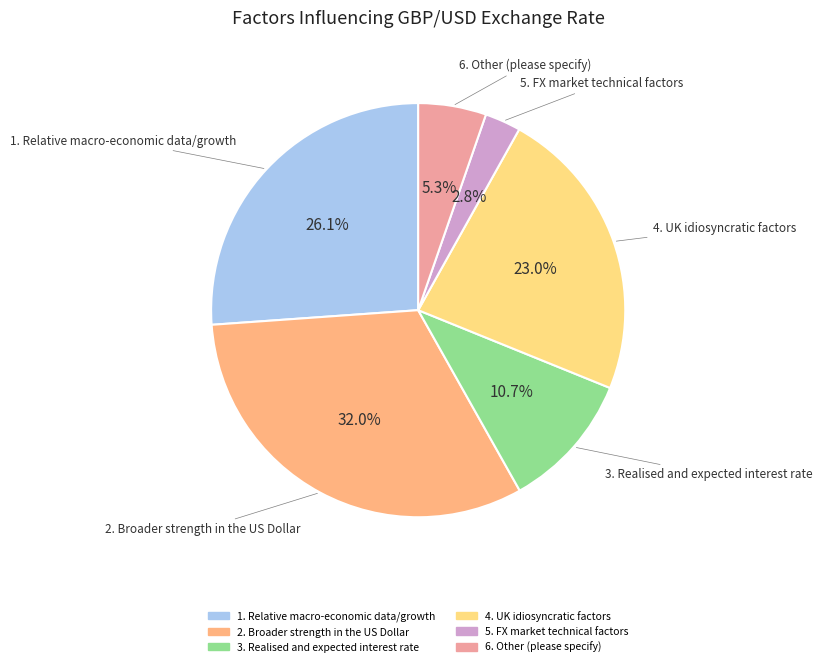

Rank the categories by value from highest to lowest.

2. Broader strength in the US Dollar, 1. Relative macro-economic data/growth, 4. UK idiosyncratic factors, 3. Realised and expected interest rate, 6. Other (please specify), 5. FX market technical factors